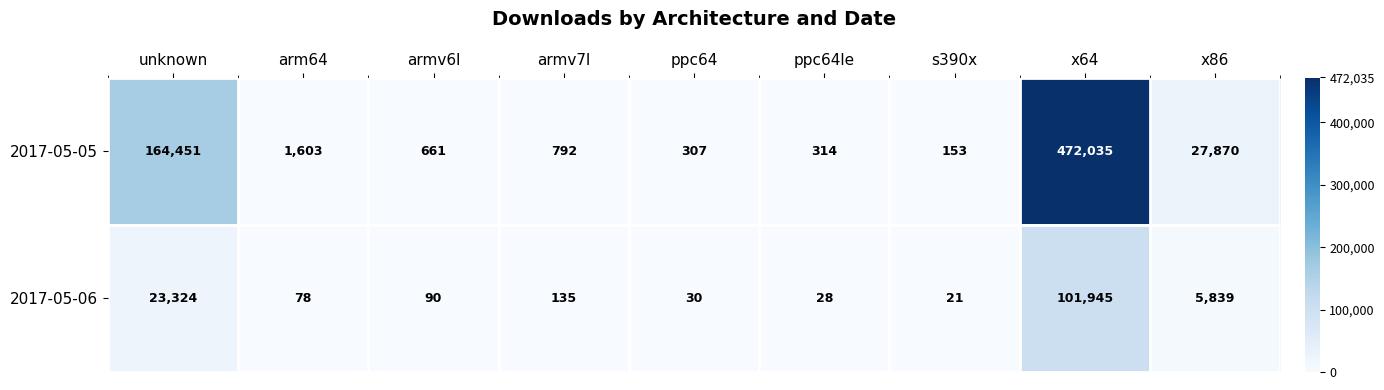

How many categories are shown in the chart?

9